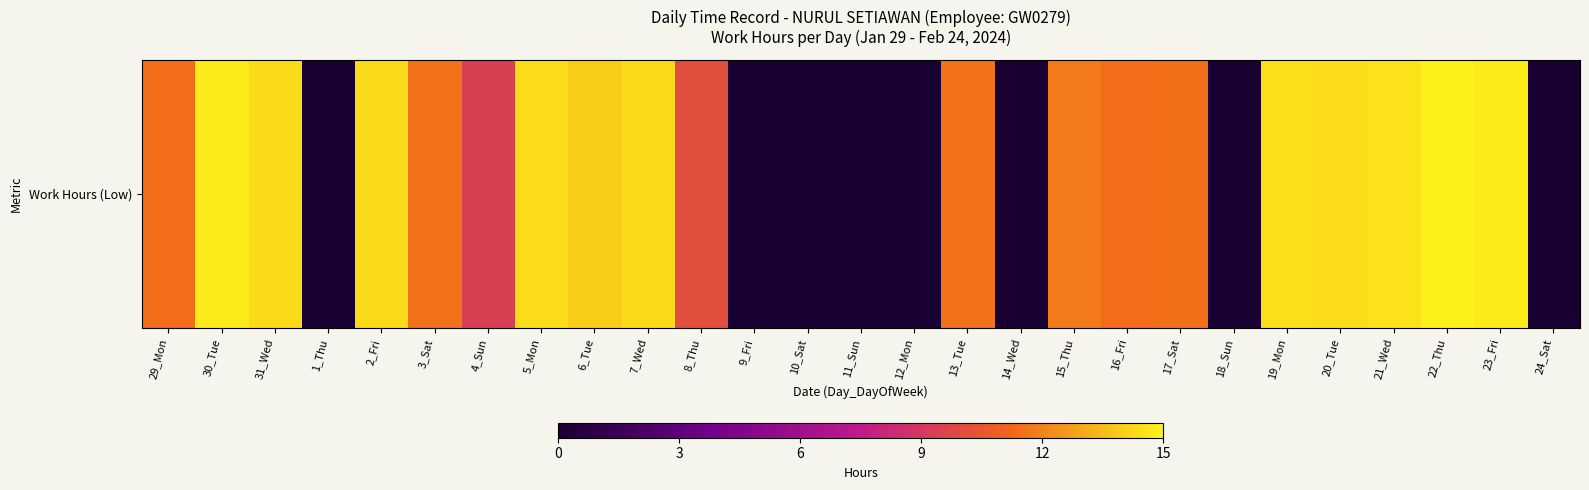

Reading right to left, what are all the values shown in this chart?

0.0	14.8	15.0	14.6	14.4	14.5	0.0	11.4	11.4	11.7	0.0	11.6	0.0	0.0	0.0	0.0	10.1	14.3	14.0	14.4	9.4	11.6	14.3	0.0	14.3	14.8	11.4